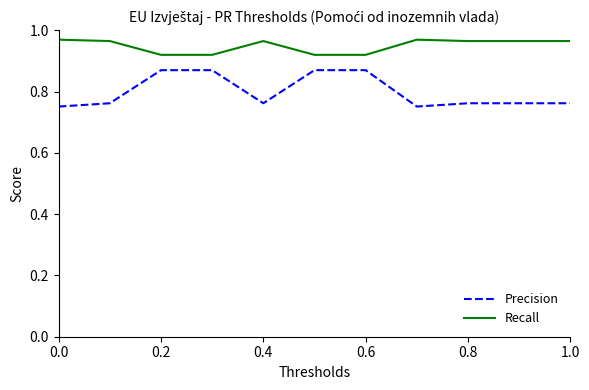

Which series has the largest total across all categories?

Recall